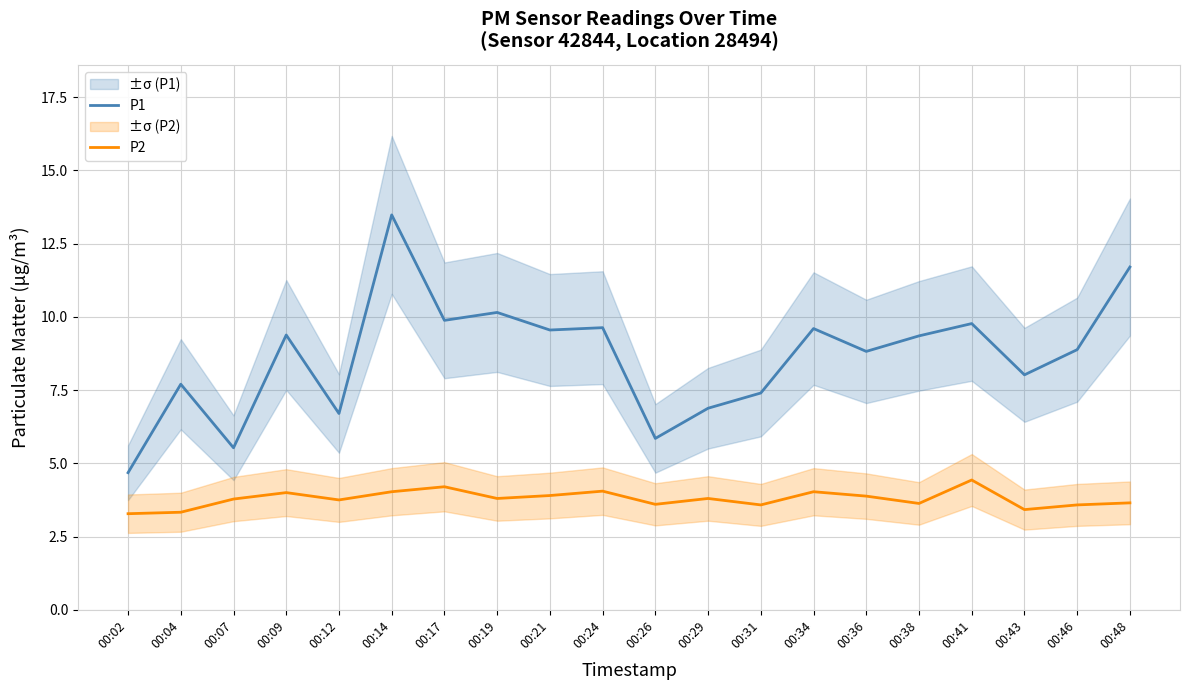

Is this an area chart (filled region under the line)?

No